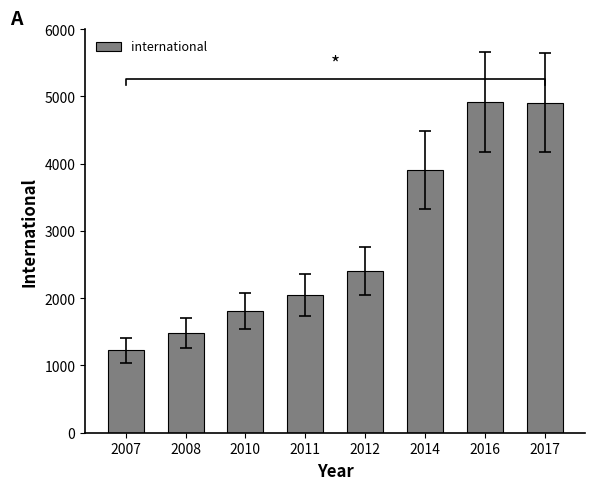

Are the bars grouped side by side (vs. stacked)?

No